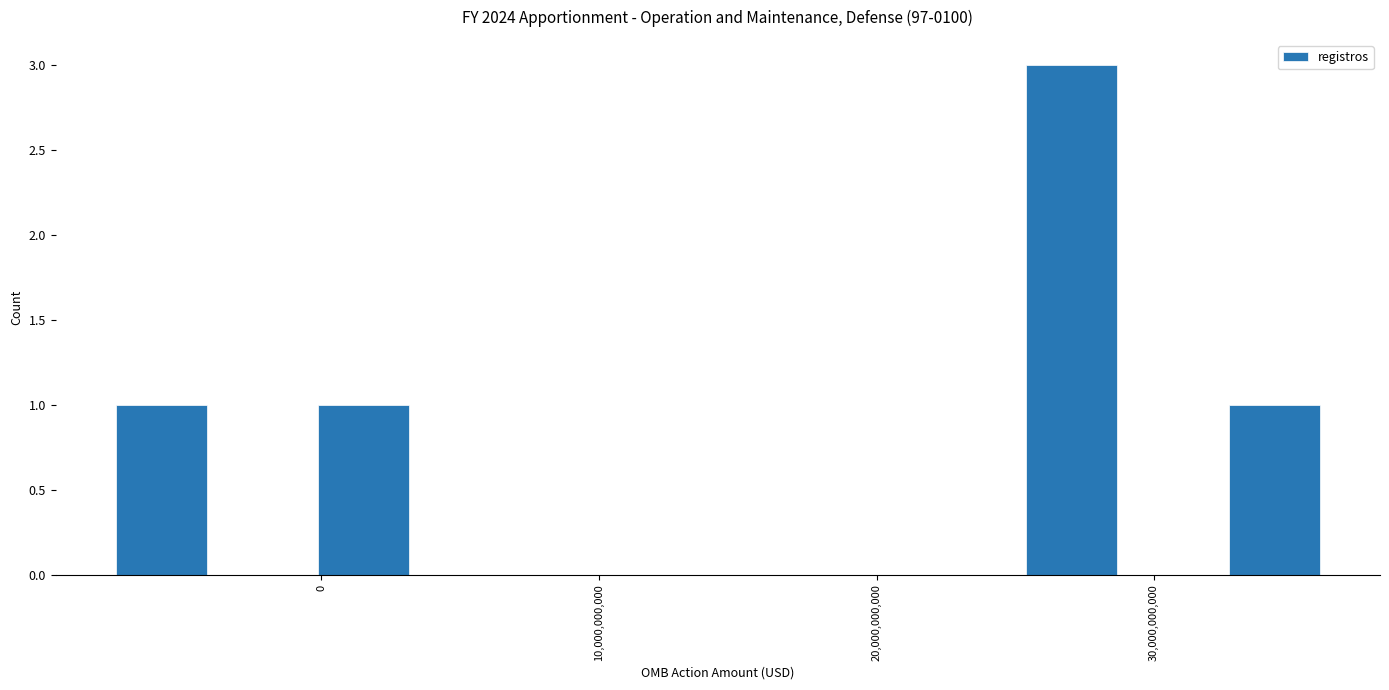

Read against the x-axis, roughly where is the centre of the tallest bar?

27000000000